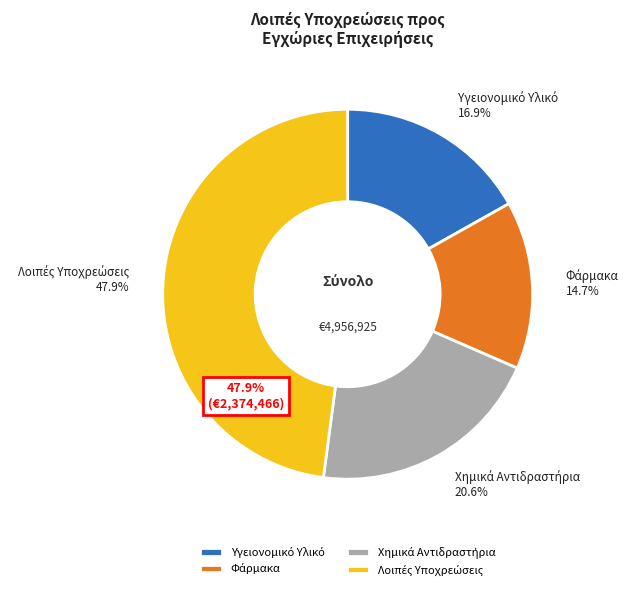

Between Υγειονομικό Υλικό and Χημικά Αντιδραστήρια, which is larger?

Χημικά Αντιδραστήρια